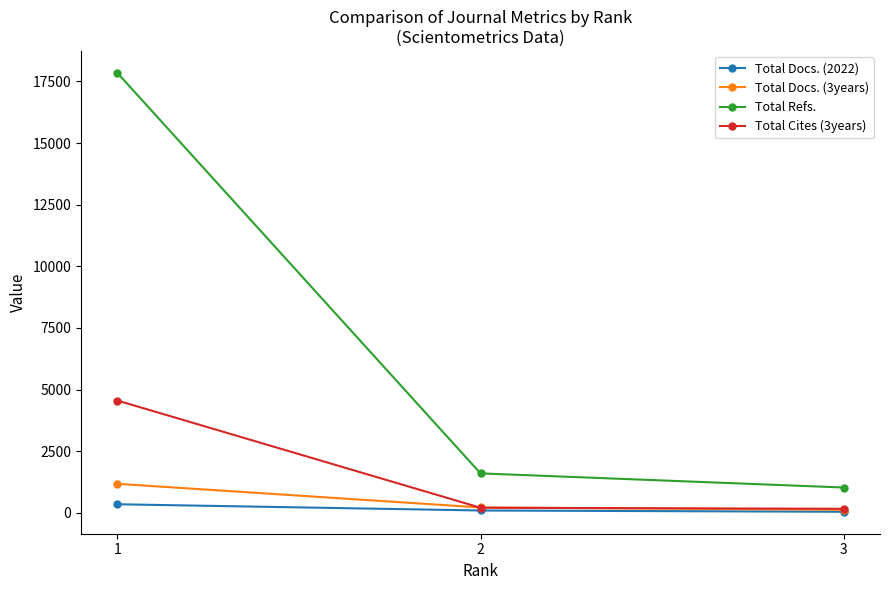

Rank the series by their maximum value, from lowest to highest.

Total Docs. (2022), Total Docs. (3years), Total Cites (3years), Total Refs.